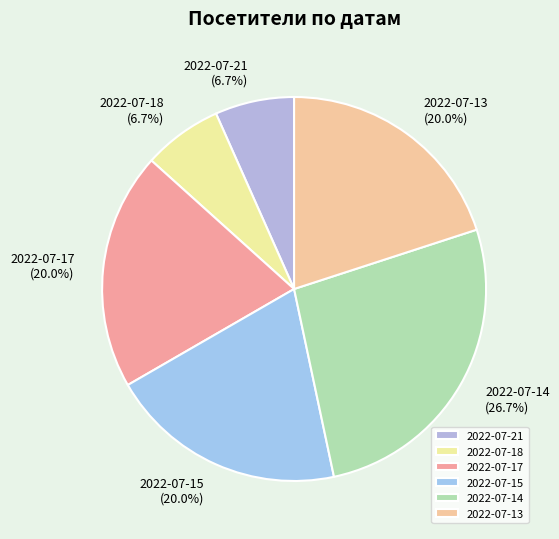

What is the ratio of the value at 2022-07-14 to the value at 2022-07-18?

4.0